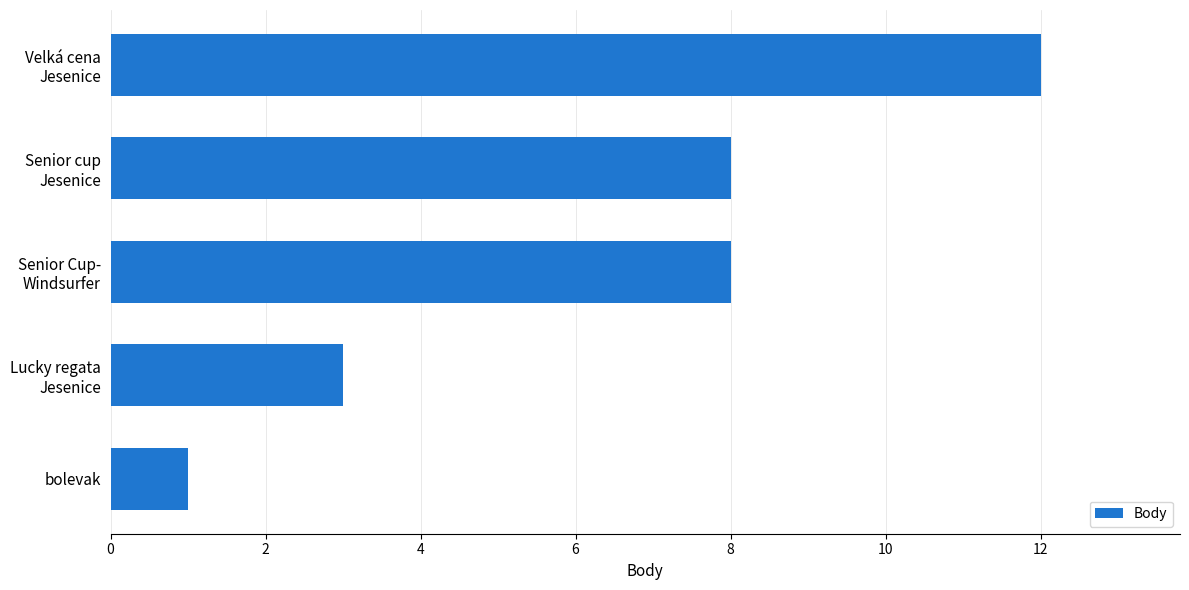

What is the label of the 5th bar from the top?

bolevak